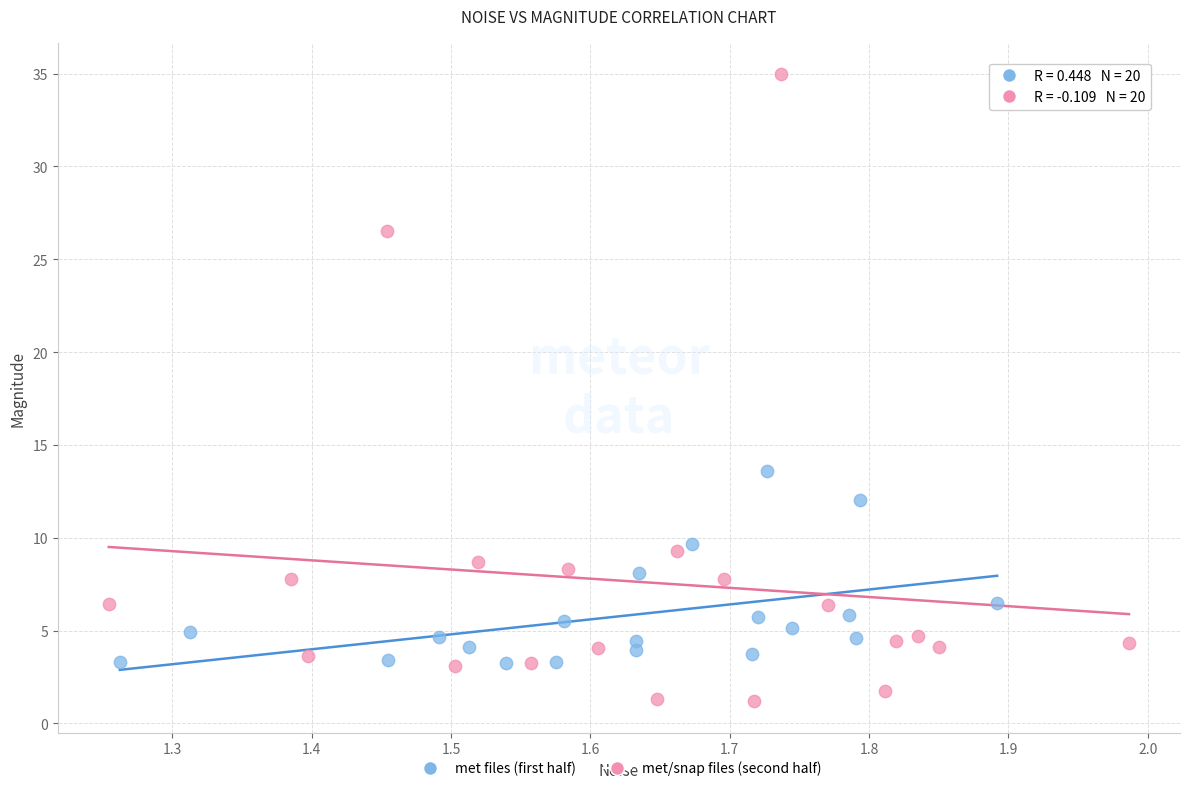

Which series contains the highest Y value?

met/snap files (second half)